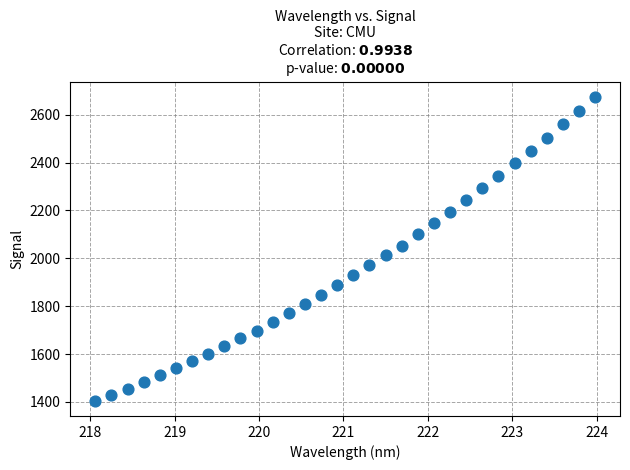

What is the range of Y values (max minus min)?

1270.1